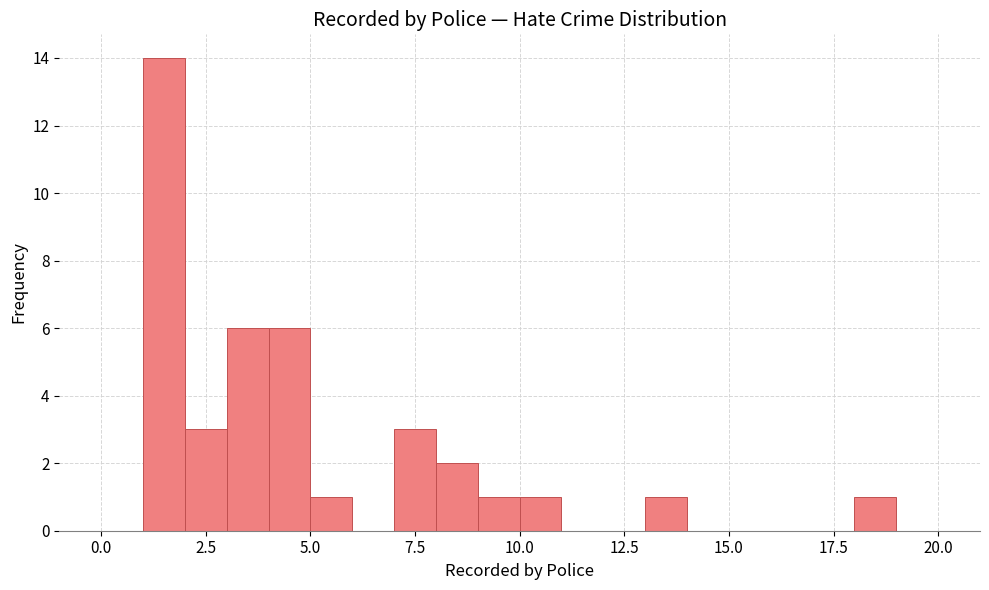

Around what value on the x-axis is the tallest bar? Give the approximate position of its centre, as read against the axis.

1.5